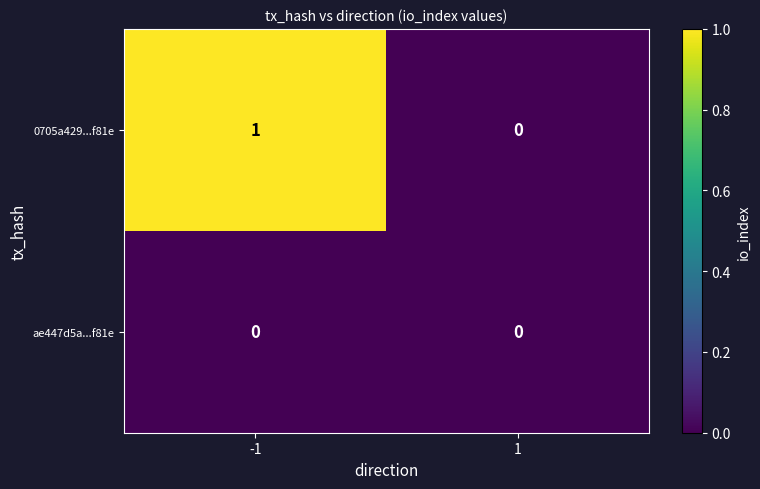

The 0705a429...f81e series shows 1 at -1. True or false?

True